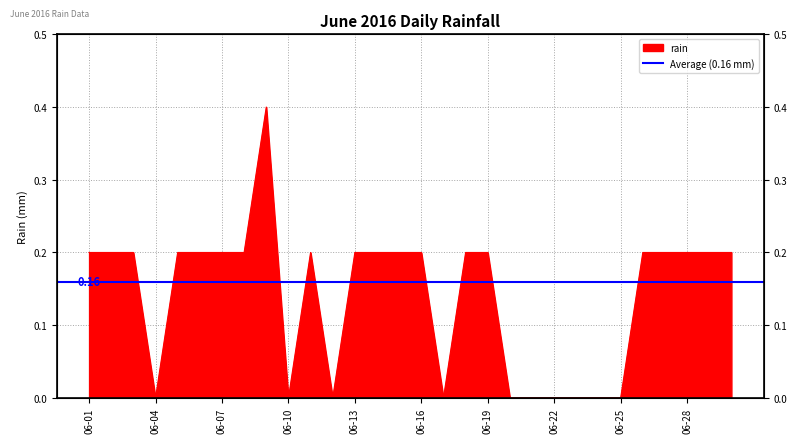

What is the maximum value shown in the chart?

0.4